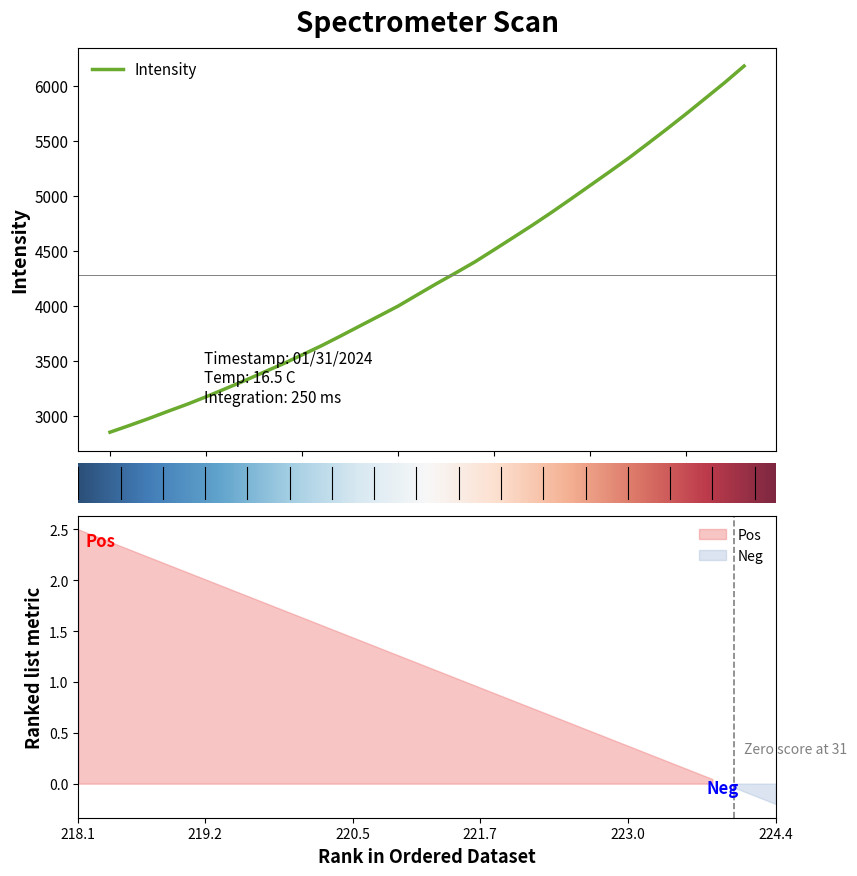

What value does the data have at 15?

3038.0